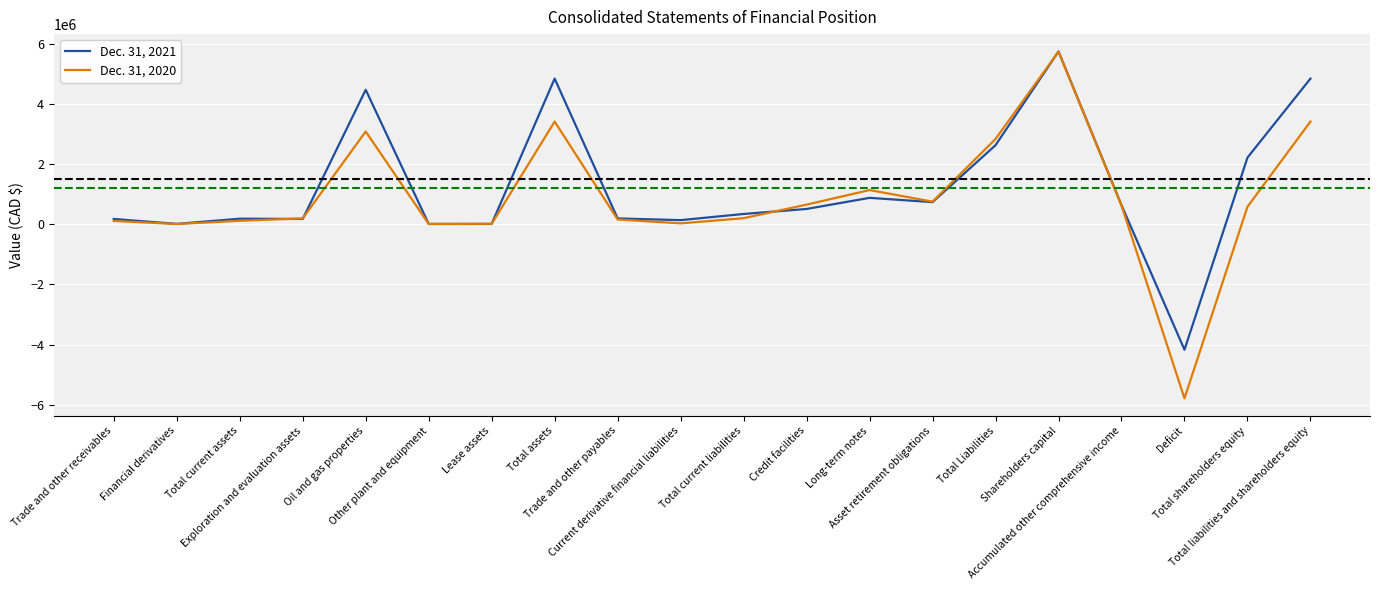

True or false: Dec. 31, 2021 and Dec. 31, 2020 cross at least once.

True